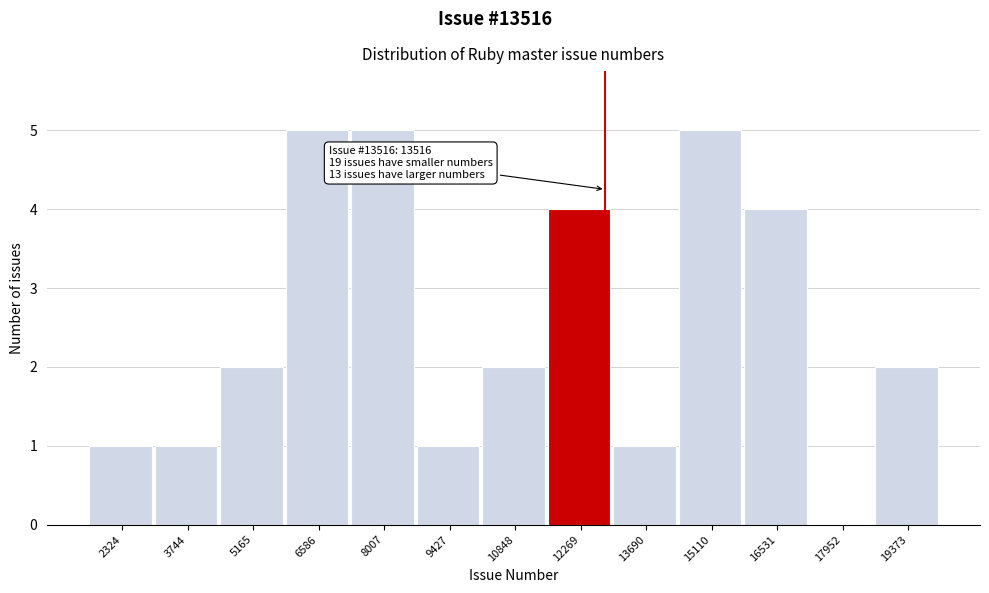

Reading left to right, what are all the values shown in this chart?

2324=1	3744=1	5165=2	6586=5	8007=5	9427=1	10848=2	12269=4	13690=1	15110=5	16531=4	17952=0	19373=2